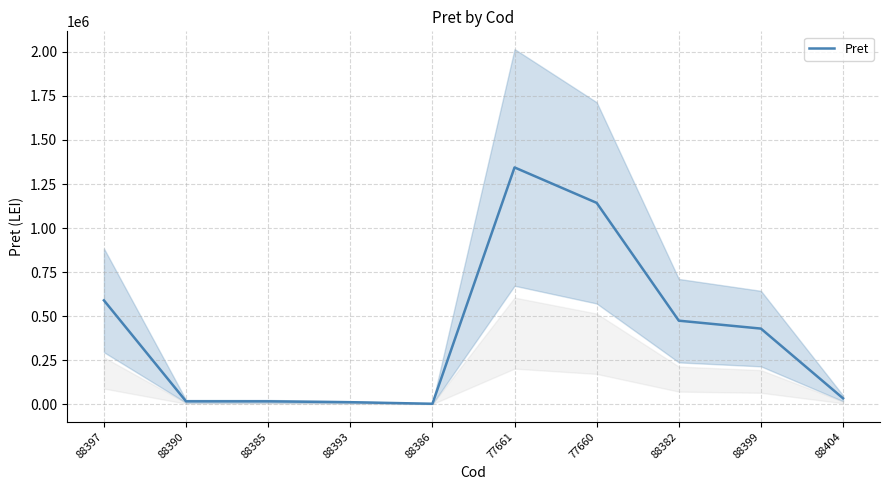

How many lines are shown in the chart?

1